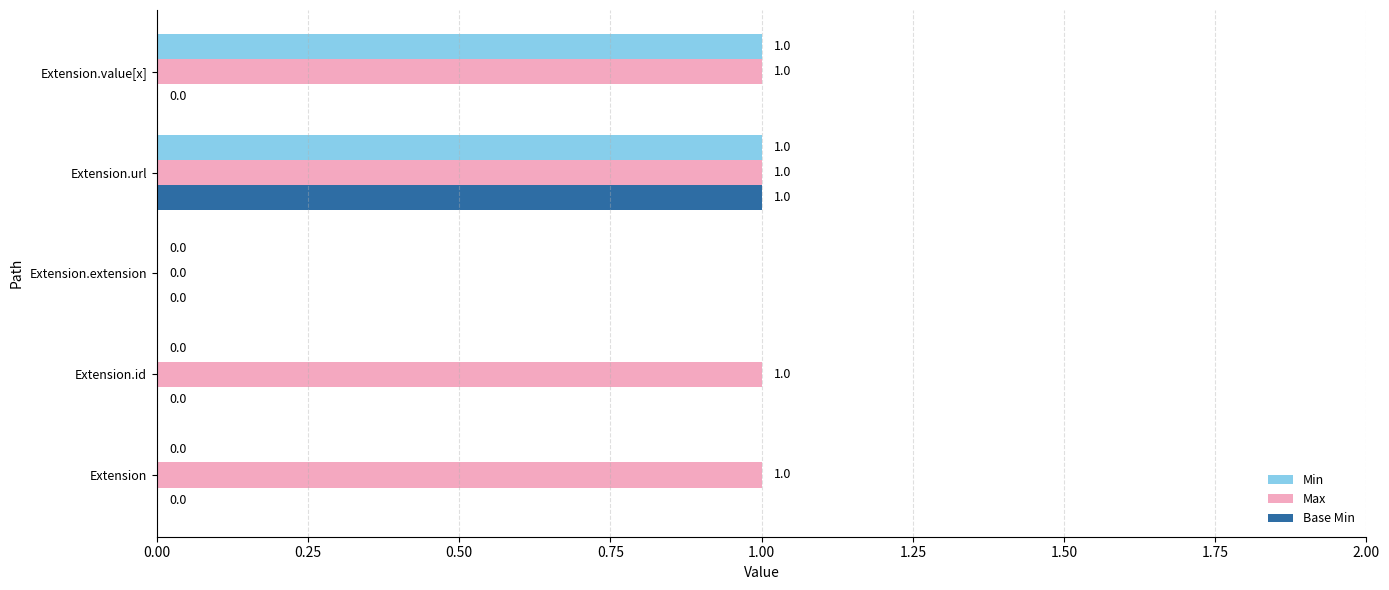

At which category is the sum across all series the highest?

Extension.url